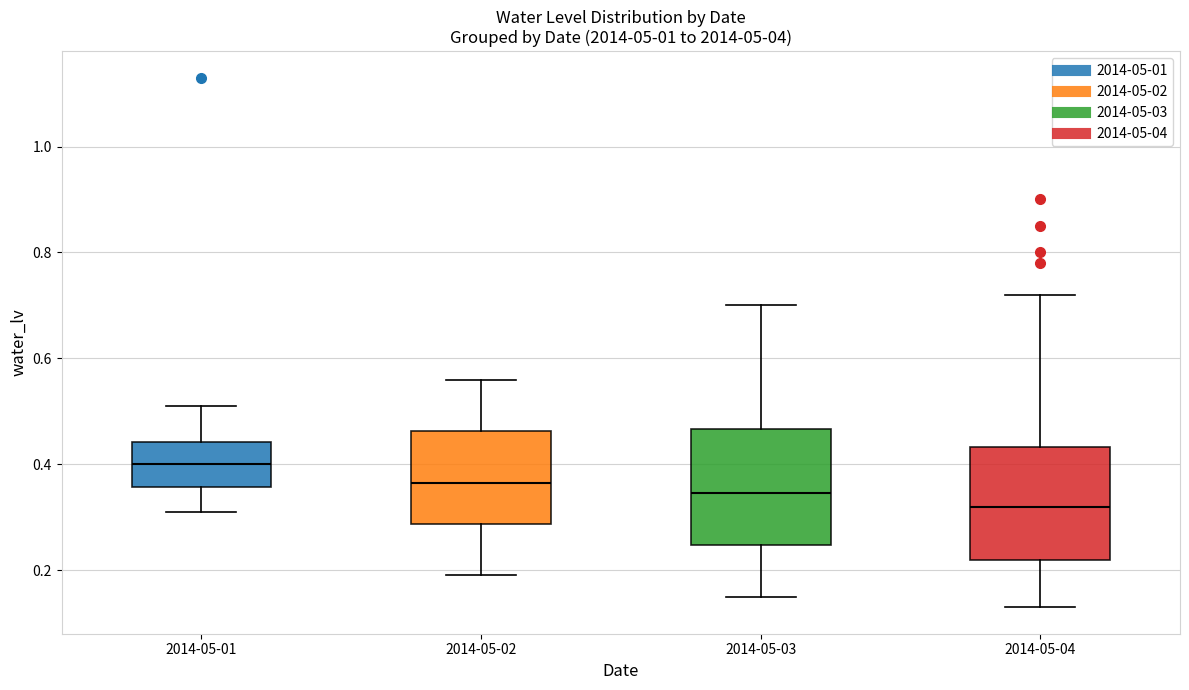

Where does the upper whisker of the box for 2014-05-04 end on the y-axis? The values are not printed on the chart, so give them approximately, as read against the axis.

0.72